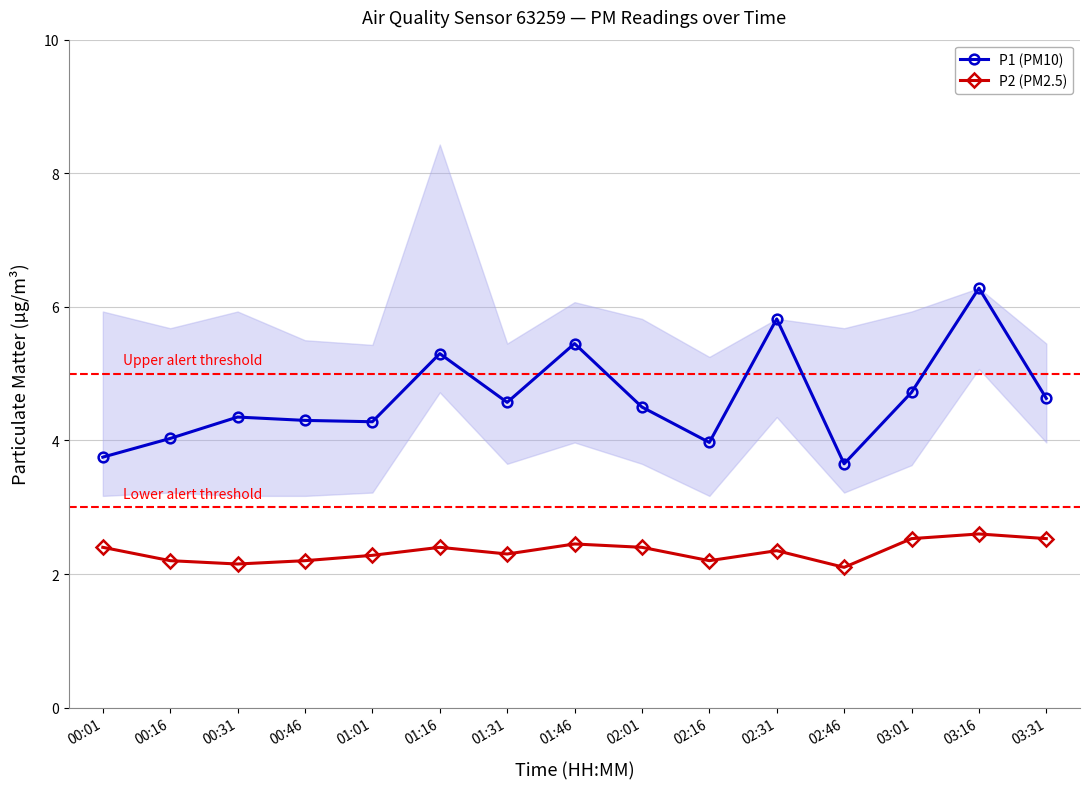

Which series has the largest total across all categories?

P1 (PM10)